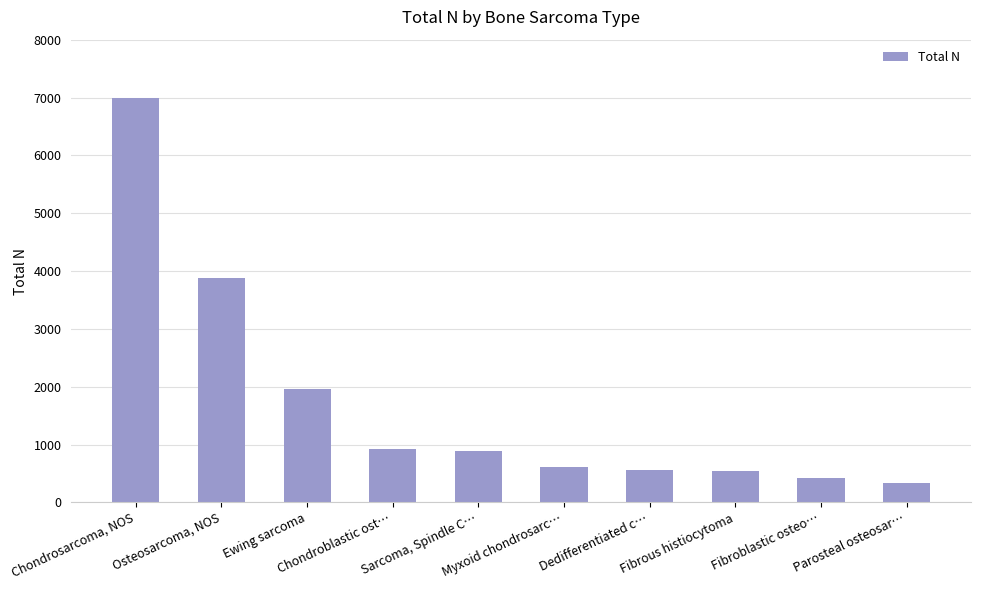

What is the greatest value displayed?

6993